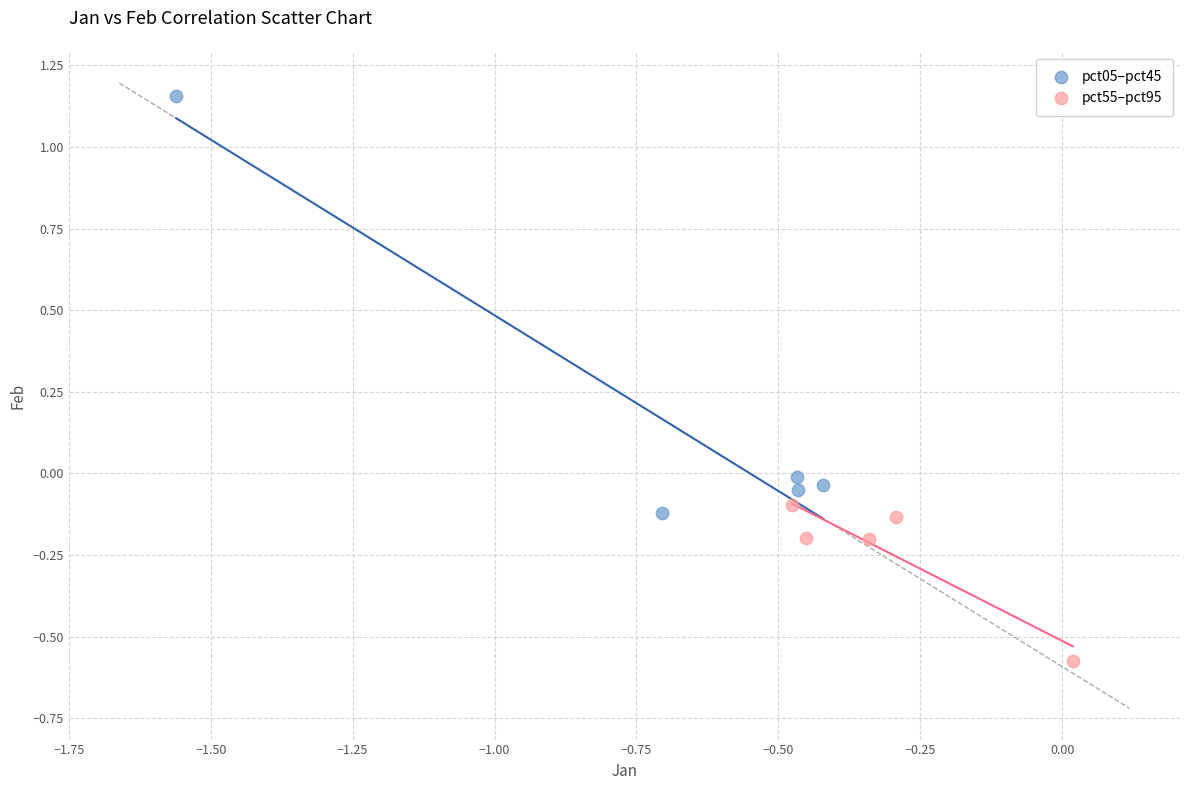

Which series reaches the maximum Y coordinate?

pct05–pct45